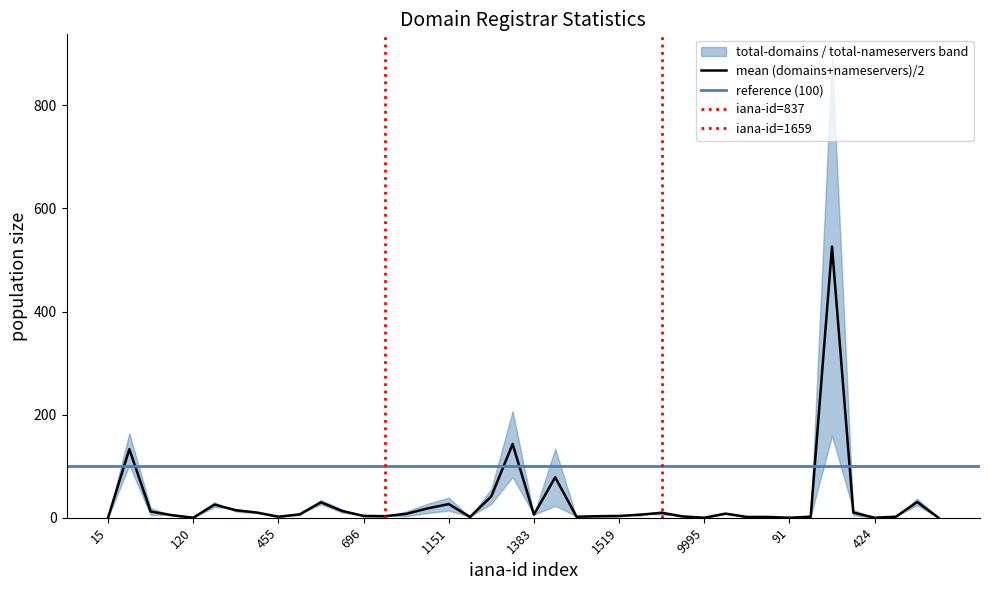

At how many categories does at least one series exceed 597?

1